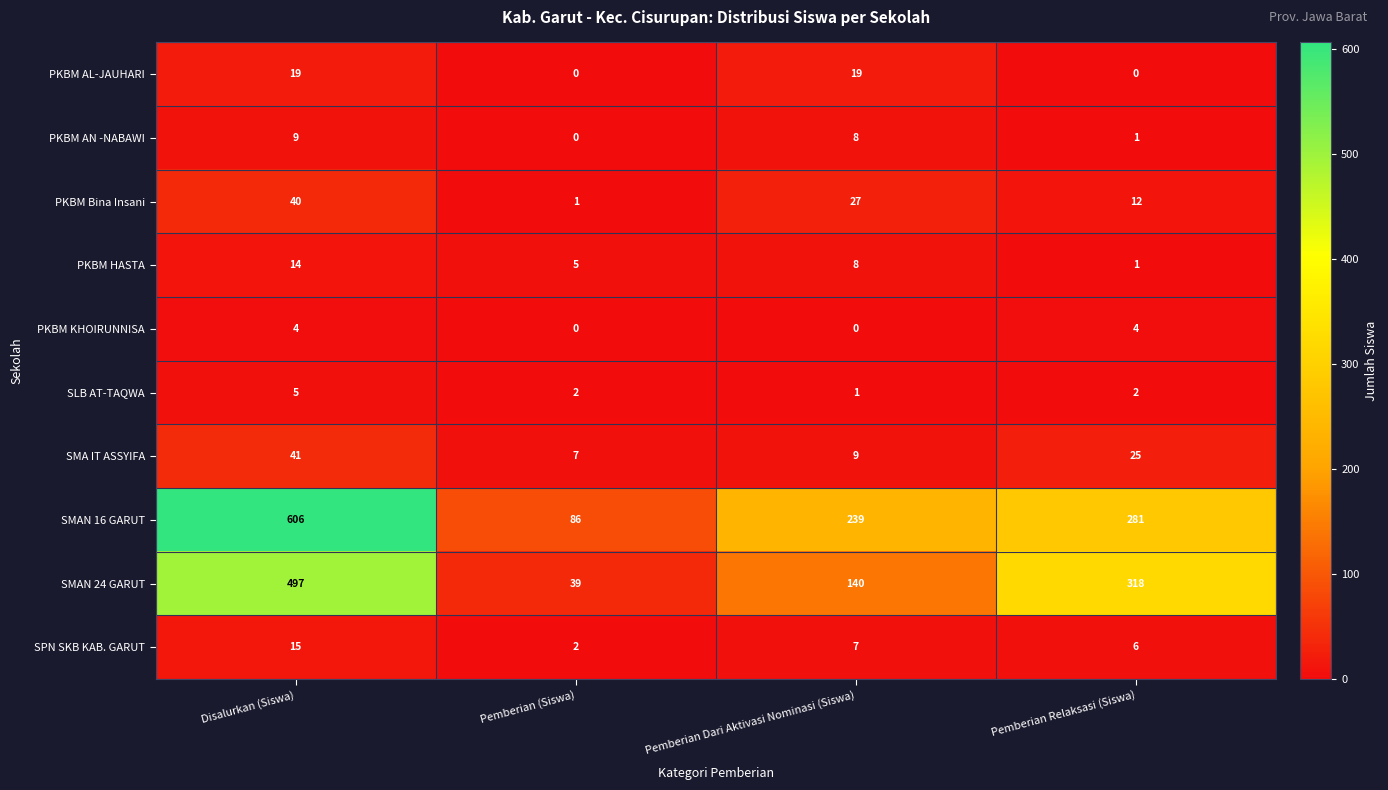

The value of PKBM AL-JAUHARI at Pemberian Relaksasi (Siswa) is 6. True or false?

False